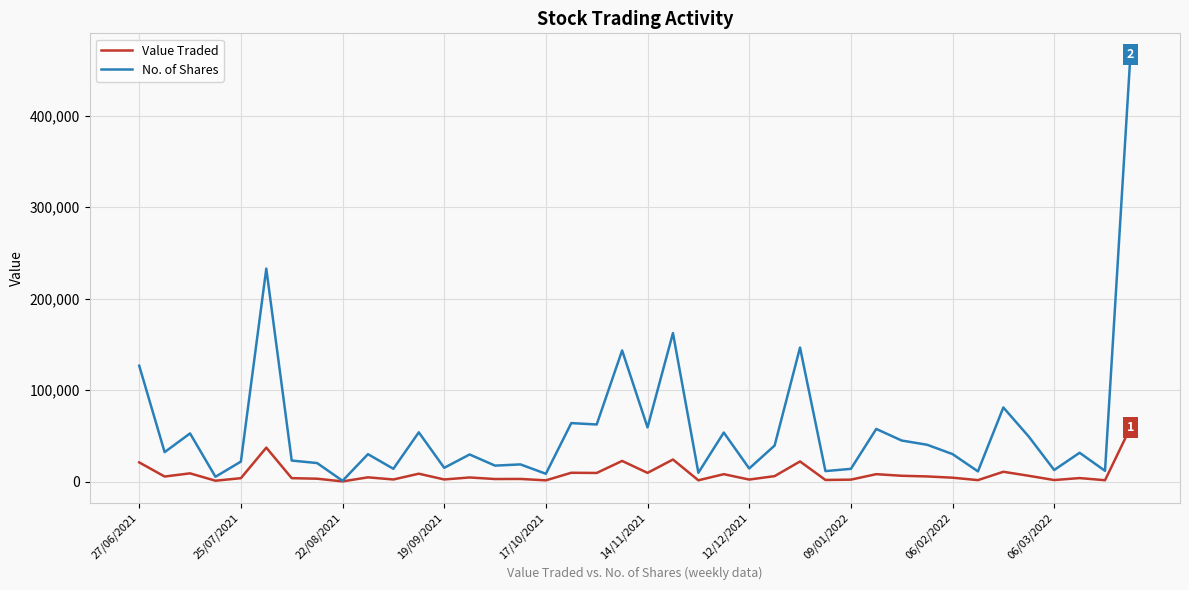

What is the highest value of the Value Traded series?

58962